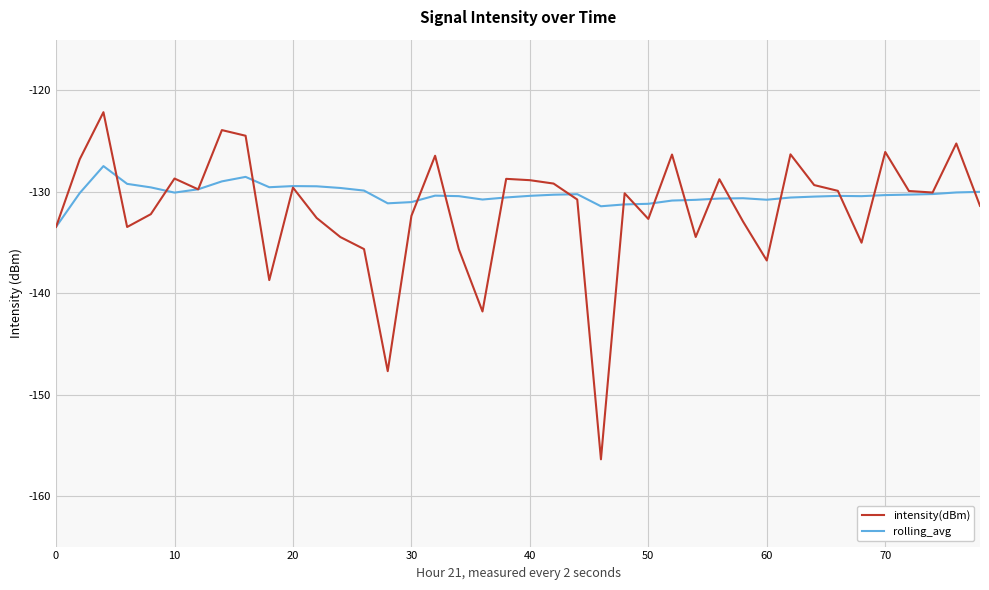

What is the difference between the second highest and second lowest values in the rolling_avg series?

2.9